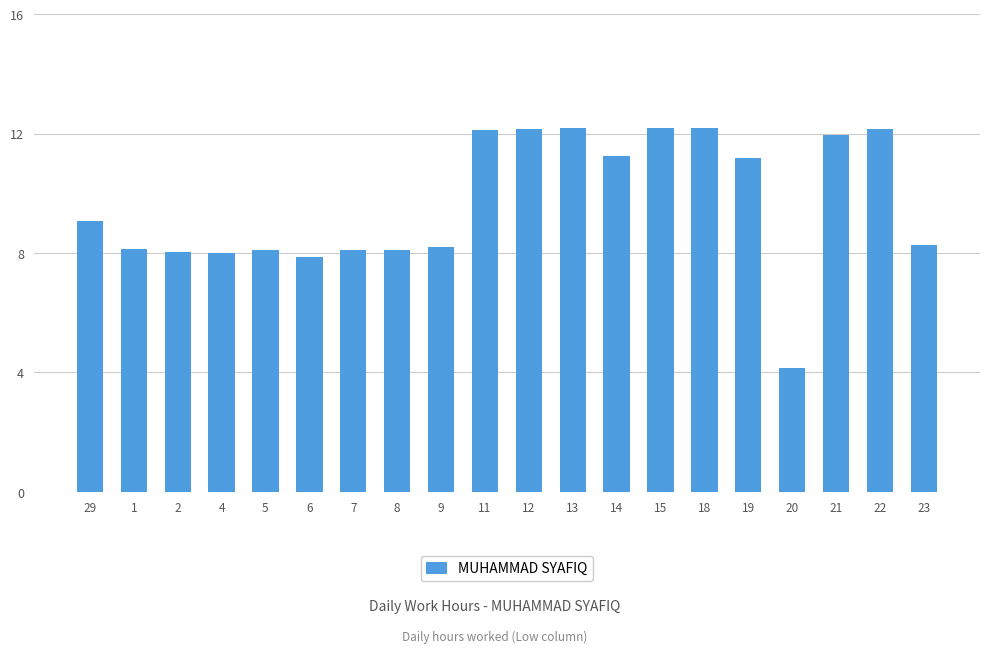

What is the value of the 8th bar from the left?

8.1